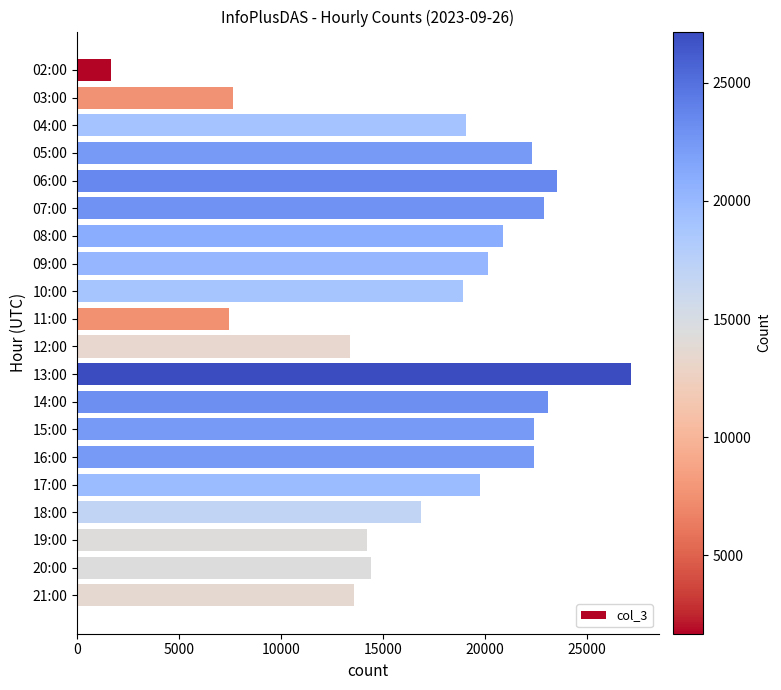

What is the difference between the maximum and minimum values?

25505